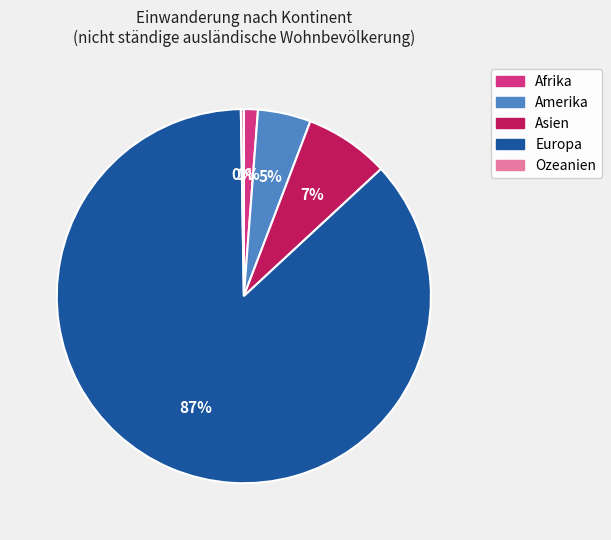

Is it true that Europa is 87% of the pie?

True